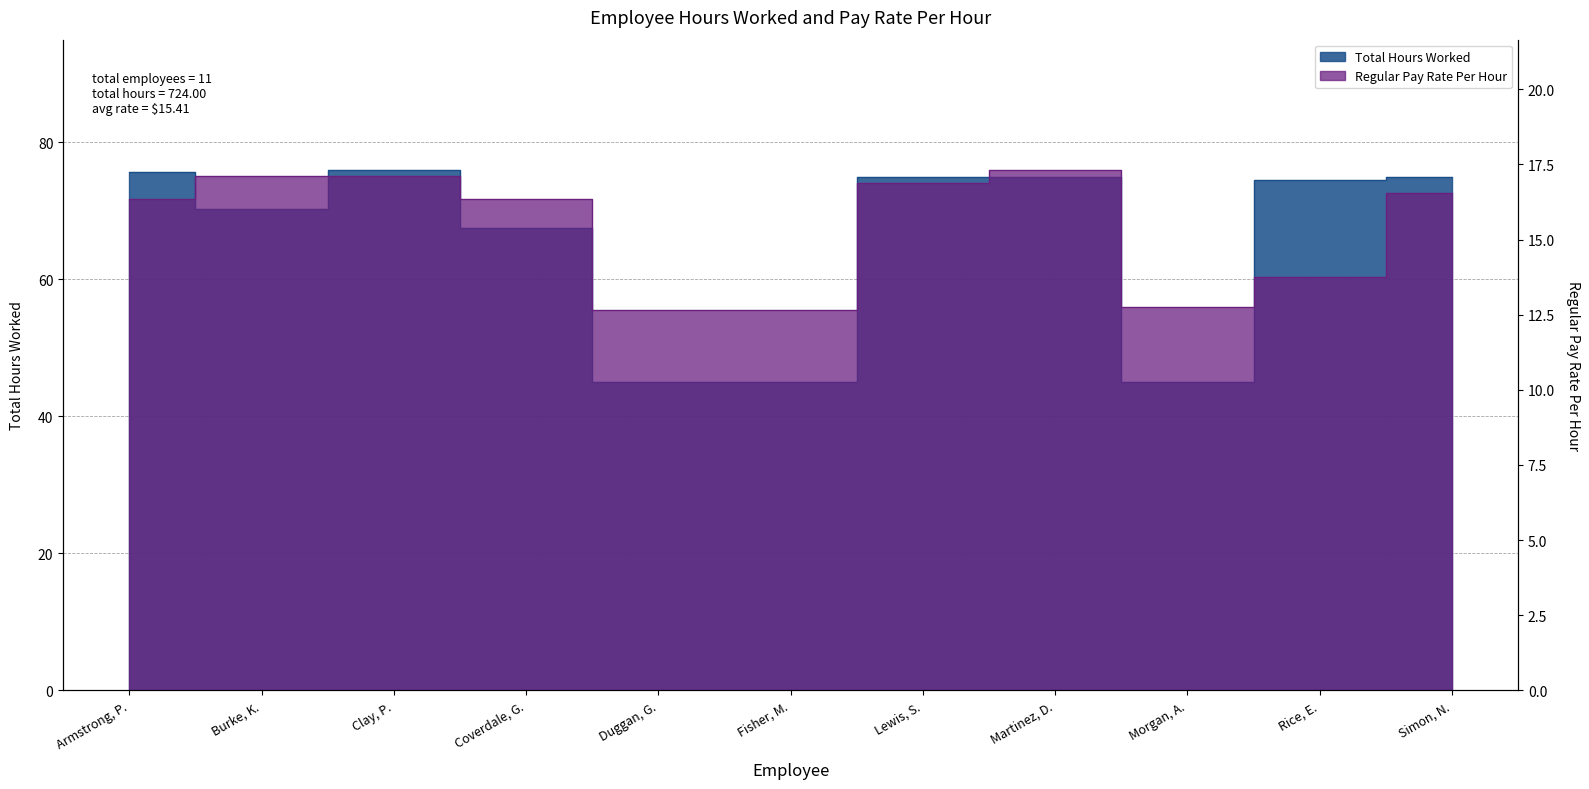

Reading right to left, transcribe all the data shown in this chart.

Total Hours Worked: 75.0	74.5	45.0	75.0	75.0	45.0	45.0	67.5	76.0	70.2	75.8
Regular Pay Rate Per Hour: 16.6	13.8	12.8	17.3	16.9	12.7	12.7	16.4	17.1	17.1	16.4